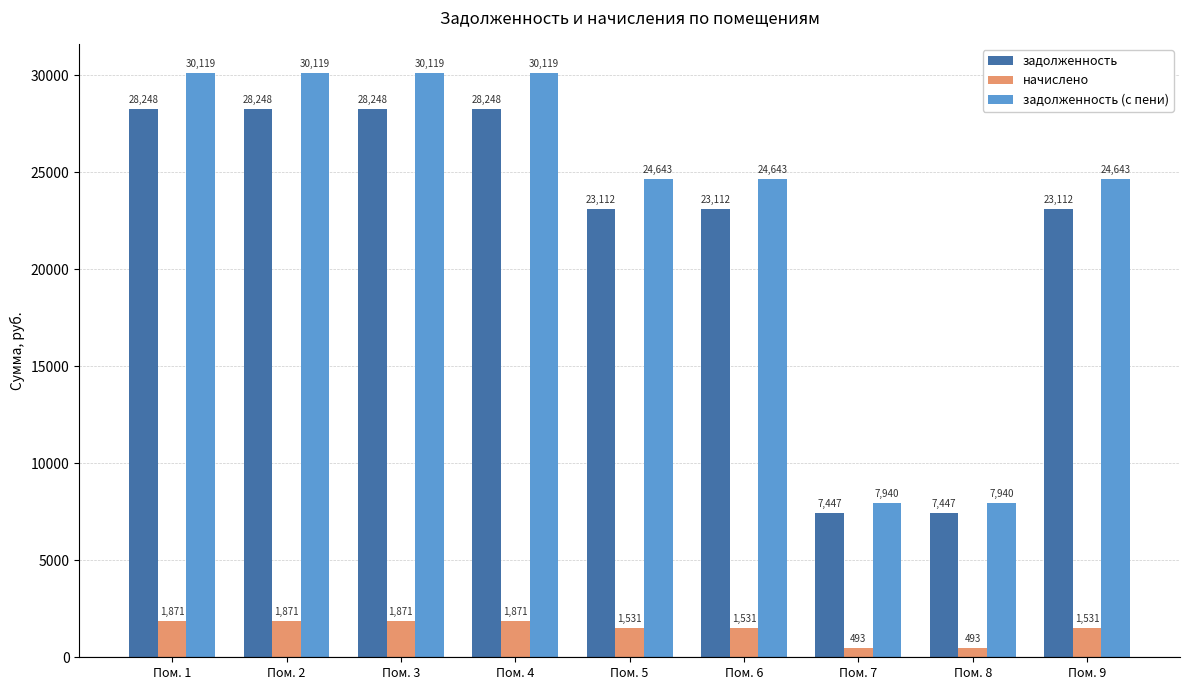

Which series has the widest spread of values?

задолженность (с пени)